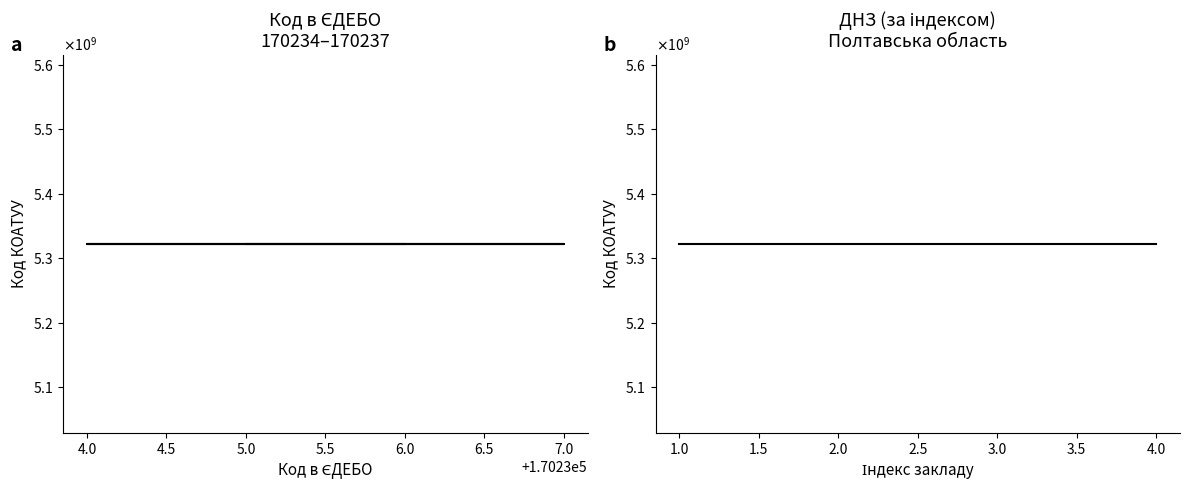

What is the average value?

170236